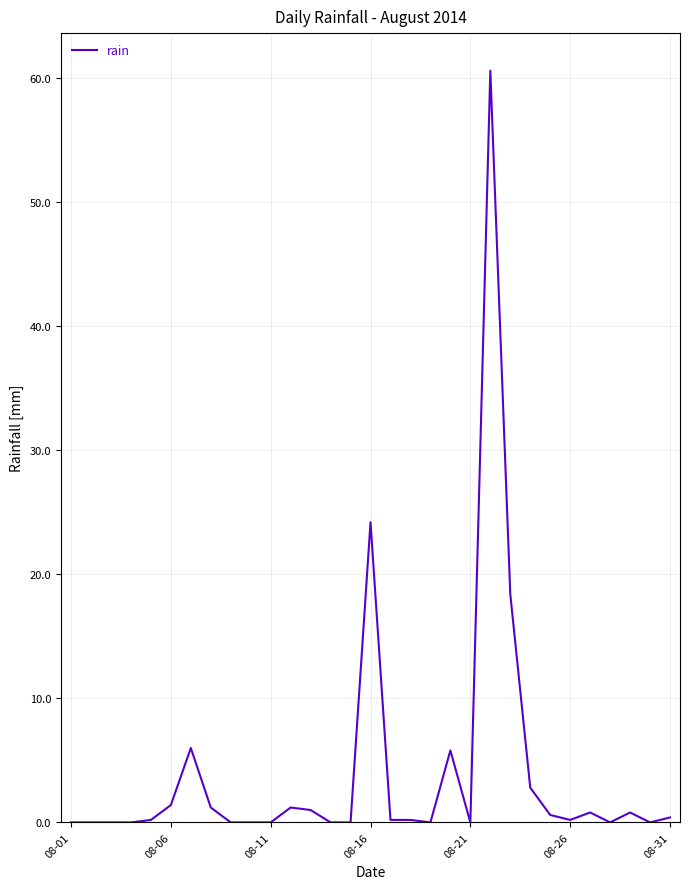

How many lines are shown in the chart?

1